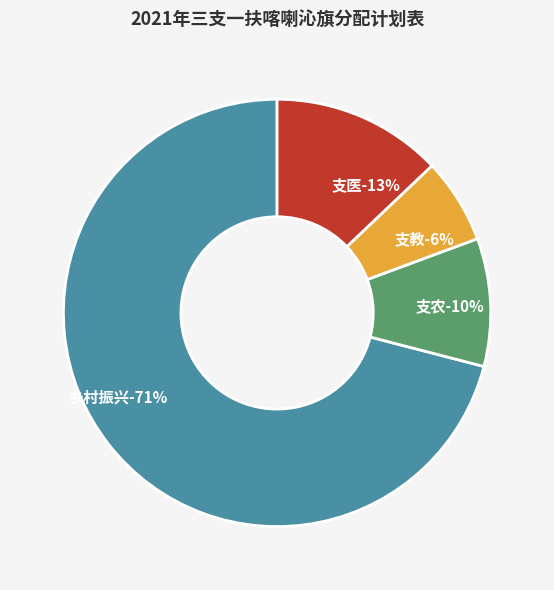

To the nearest percent, what percentage of the pie is 乡村振兴?

71%